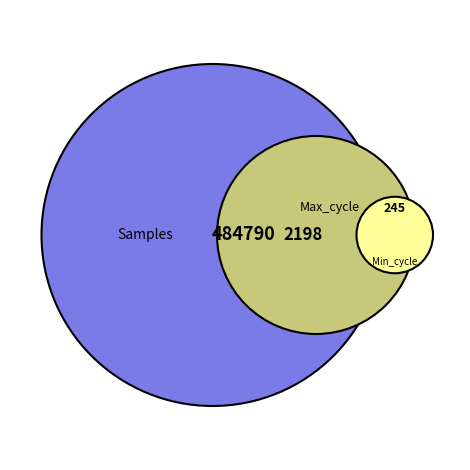

To the nearest percent, what is the combined percentage of Max_cycle and Min_cycle?

1%